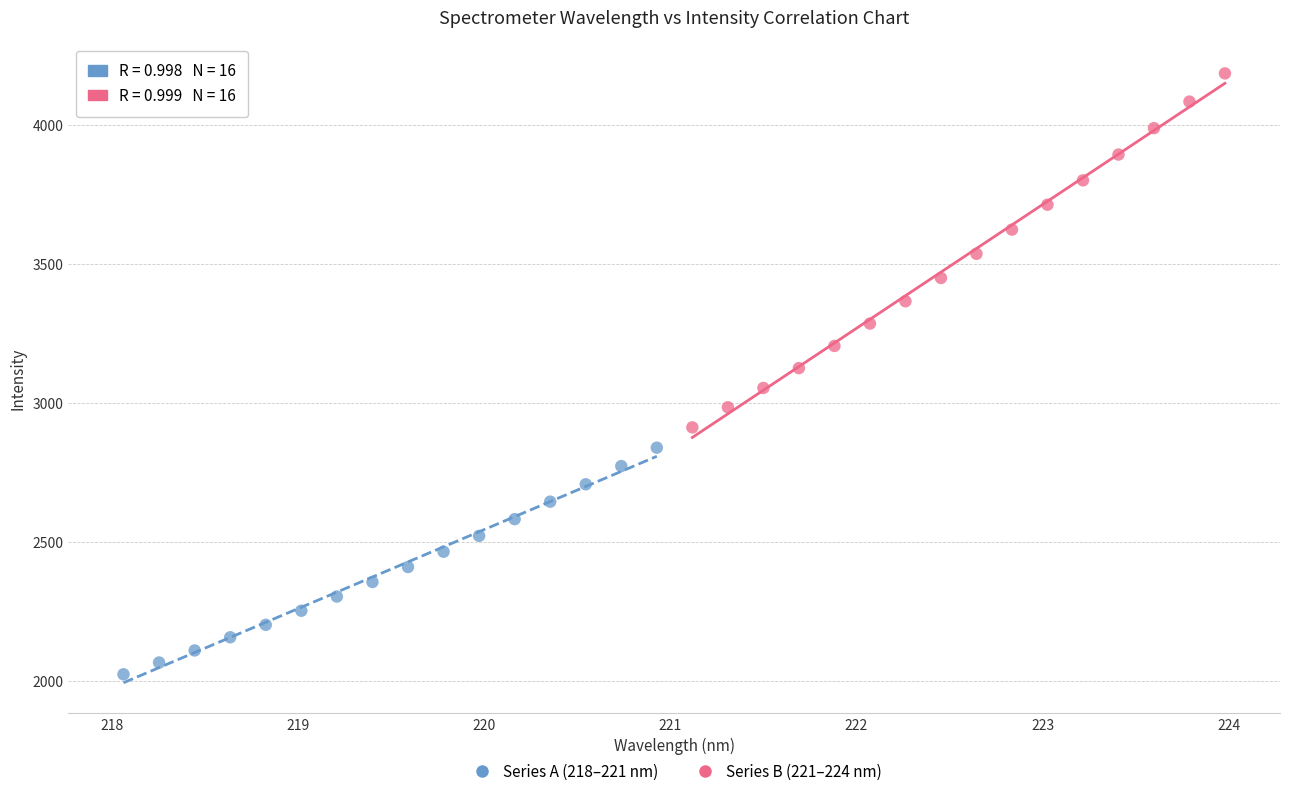

Which series contains the highest Y value?

Series B (221–224 nm)